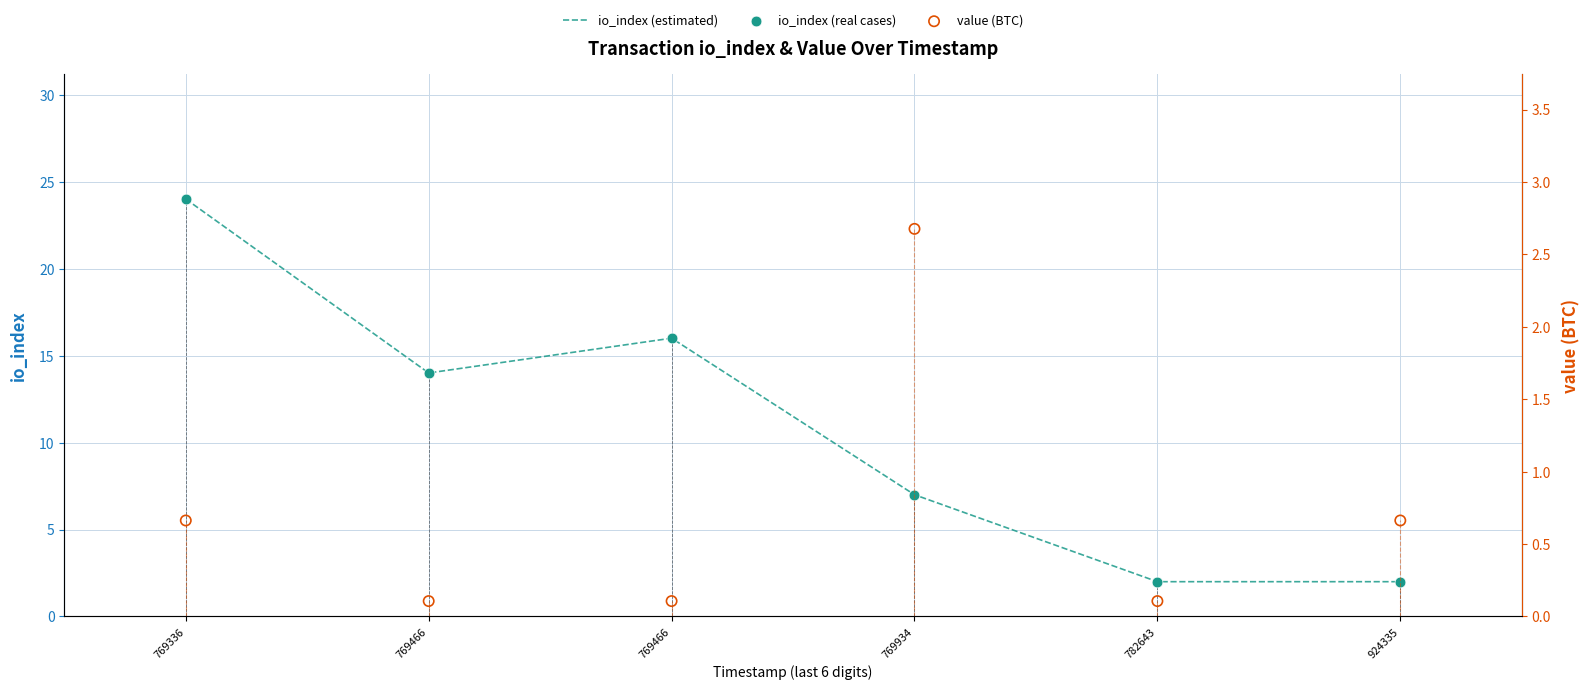

At how many categories does at least one series exceed 2?

4